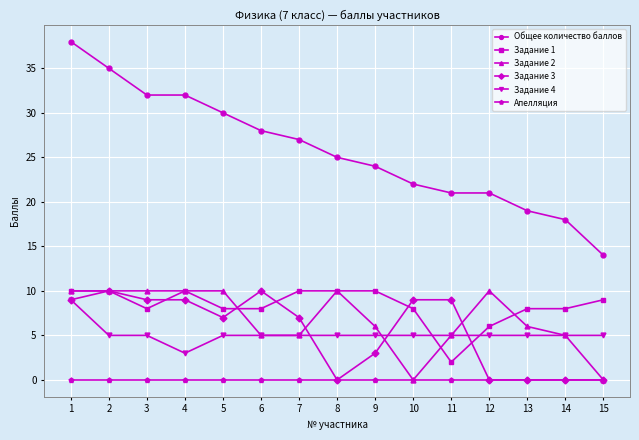

What is the sum of all Задание 2 values?

102